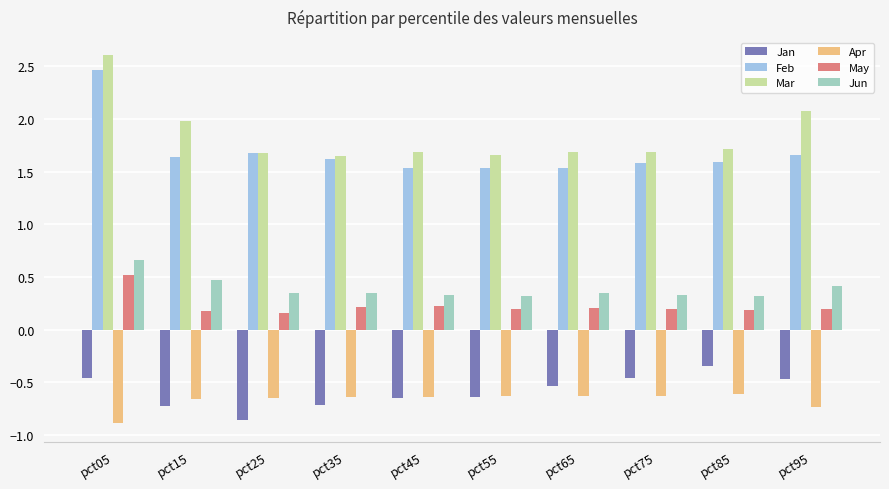

What is the spread (max minus min) of values at pct65?

2.3